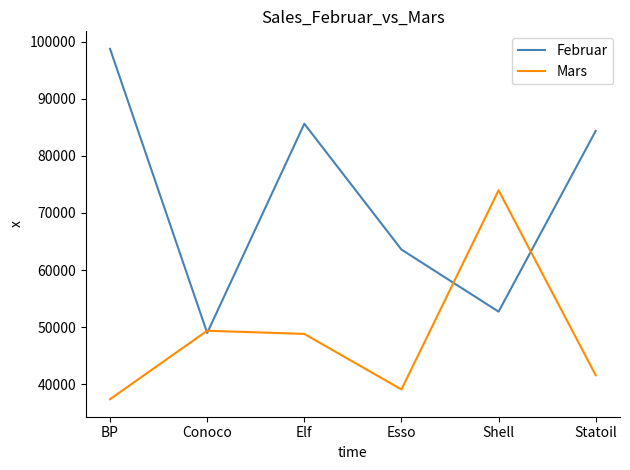

What is the difference between the maximum and minimum values in the Mars series?

36626